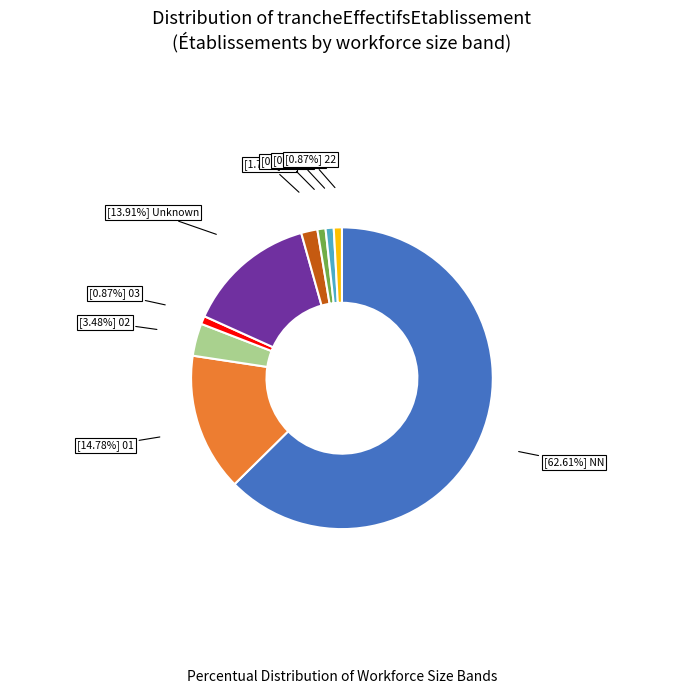

Is there a majority slice in this chart?

Yes